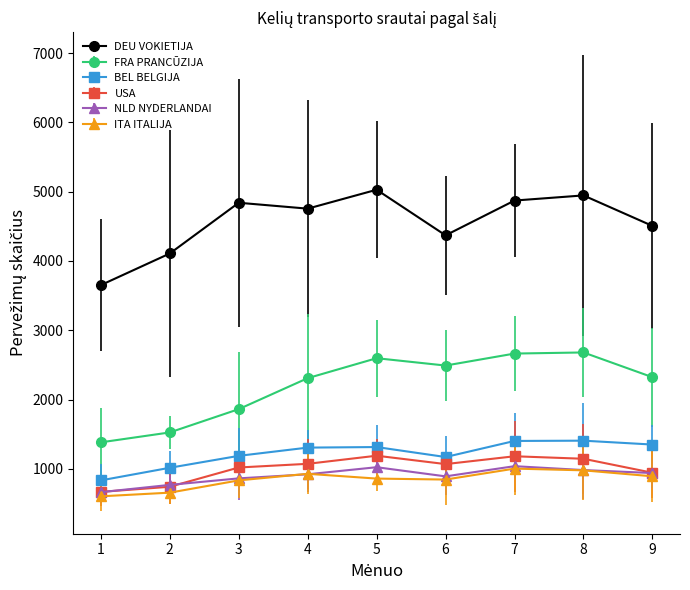

Does the chart display data point markers on the line(s)?

Yes